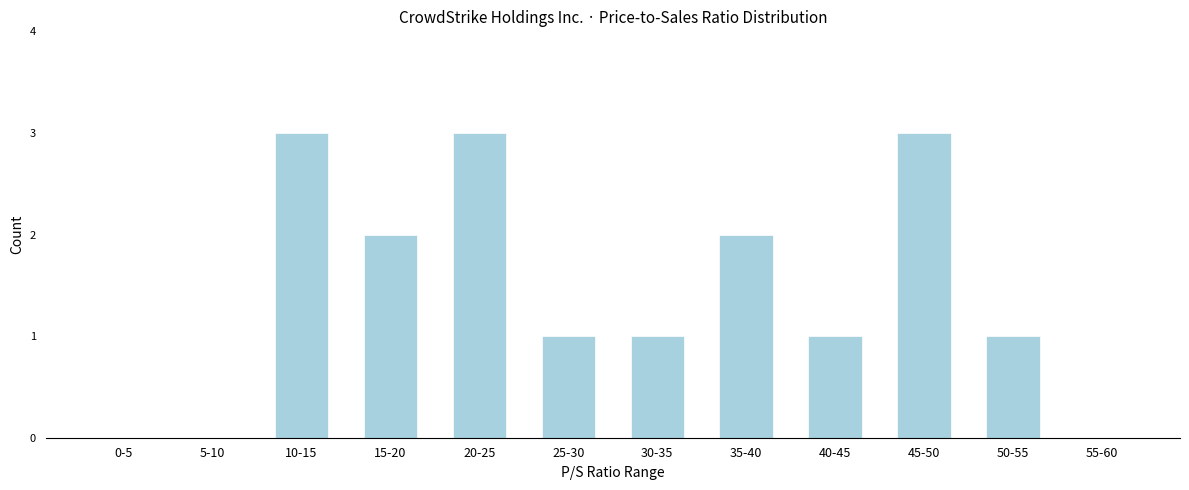

Reading right to left, list all the values displayed in this chart.

55-60=0	50-55=1	45-50=3	40-45=1	35-40=2	30-35=1	25-30=1	20-25=3	15-20=2	10-15=3	5-10=0	0-5=0